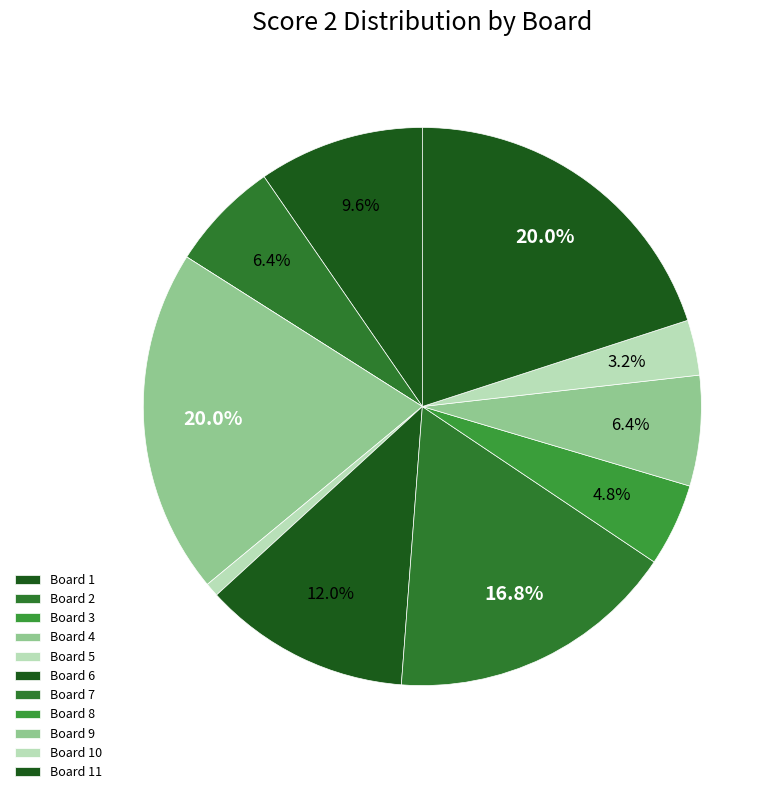

Rank the categories by value from lowest to highest.

3, 5, 10, 8, 2, 9, 1, 6, 7, 4, 11